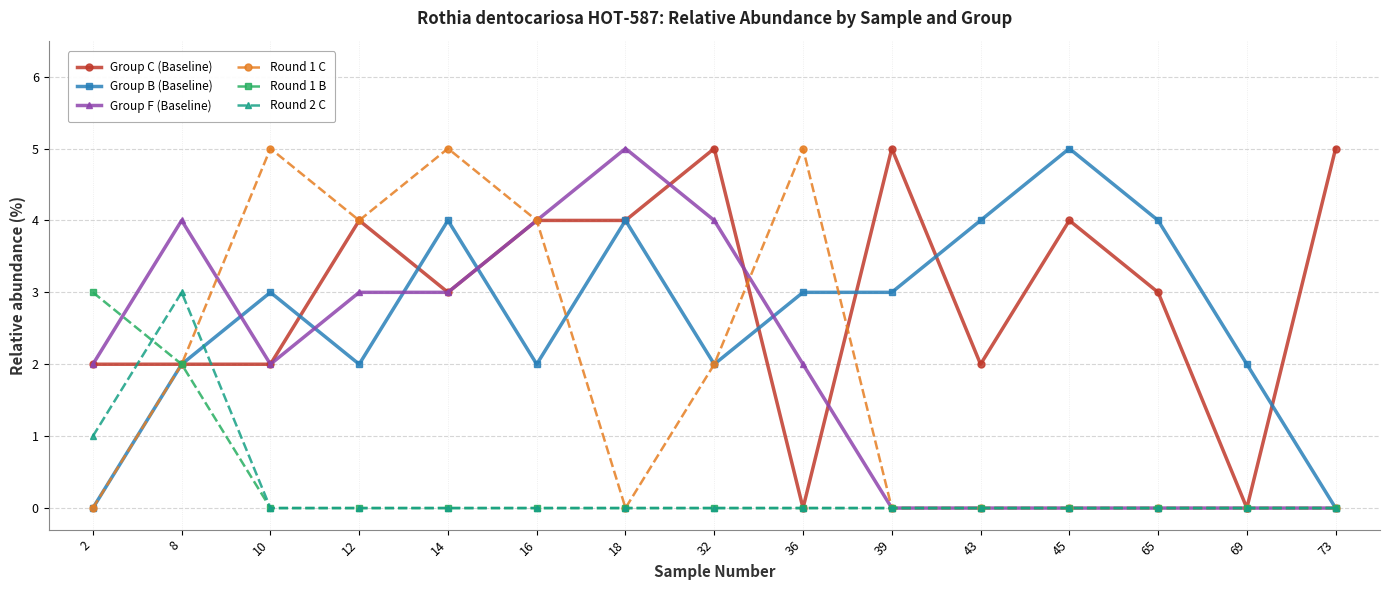

What is the total value across all series at 45?

9